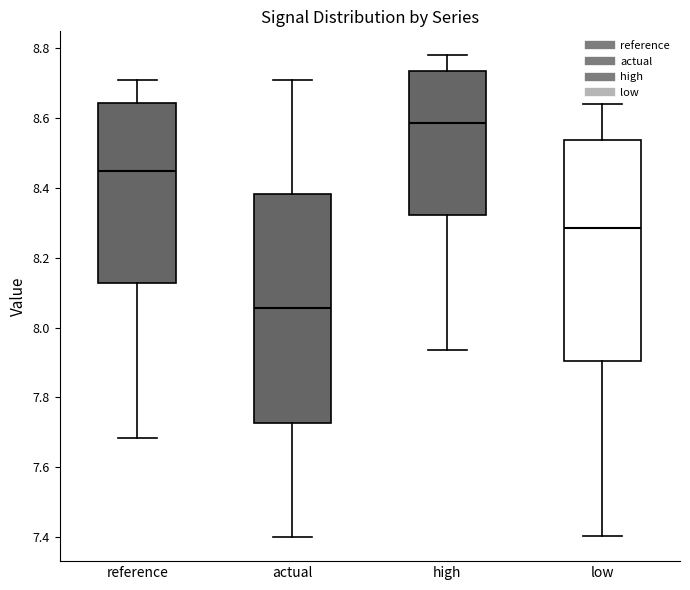

Which box has the highest median line?

high